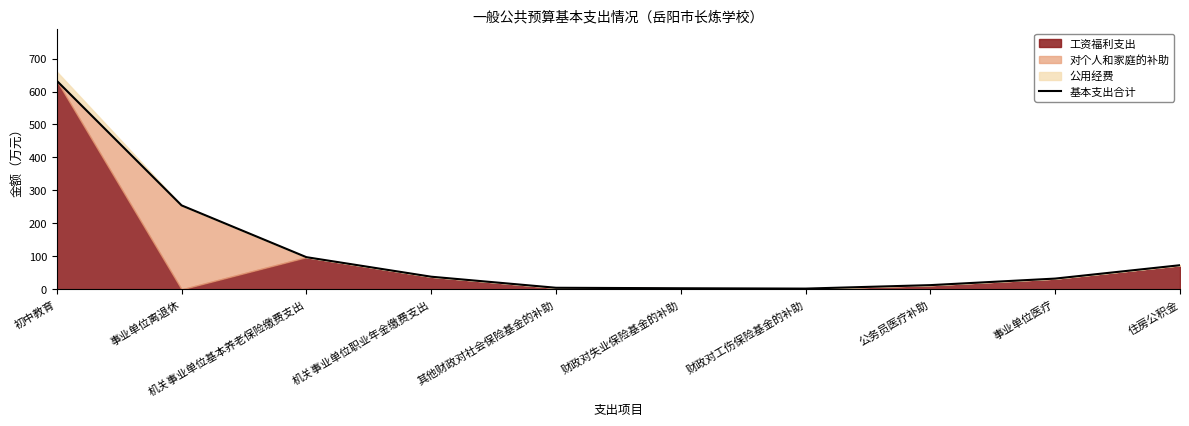

What is the sum of the values at 住房公积金 and 公务员医疗补助?

86.1